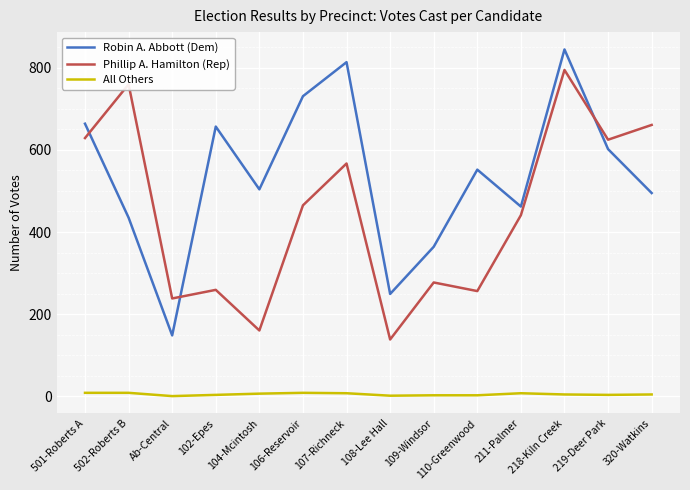

The Robin A. Abbott (Dem) series shows 602 at 219-Deer Park. True or false?

True